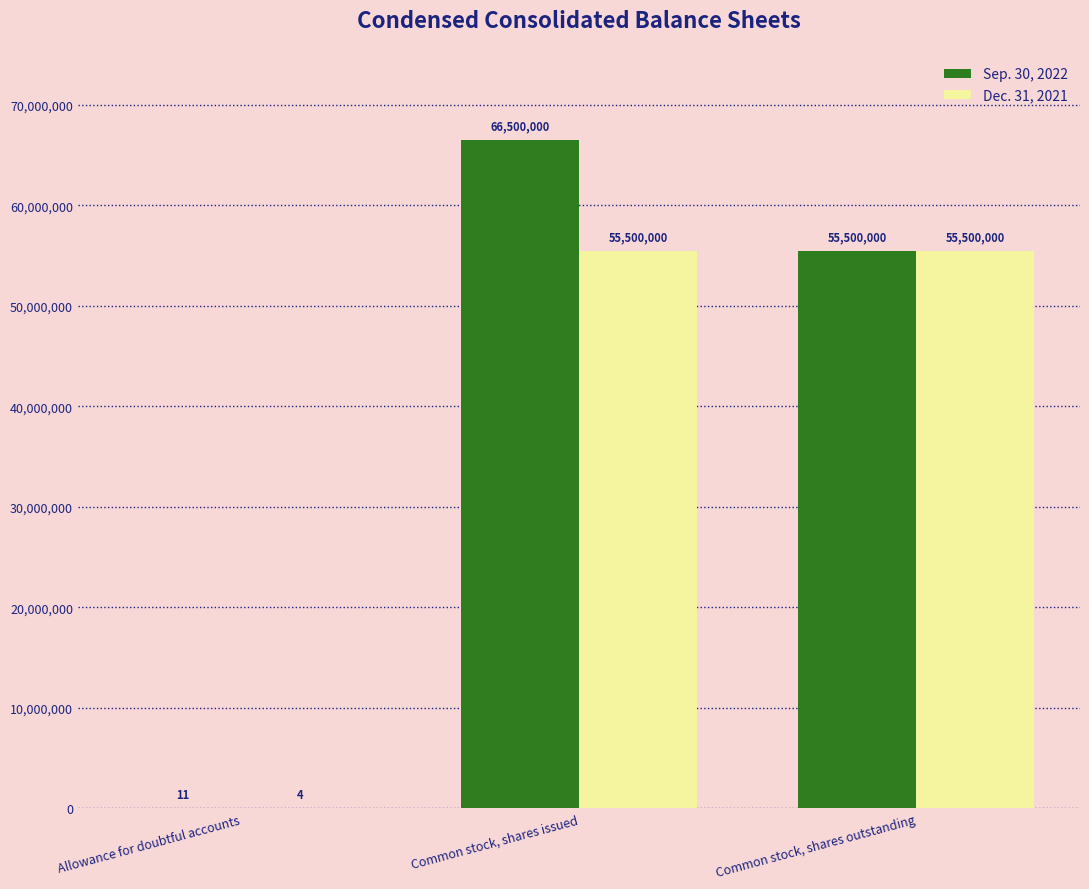

What are all the series names shown in the legend?

Sep. 30, 2022, Dec. 31, 2021